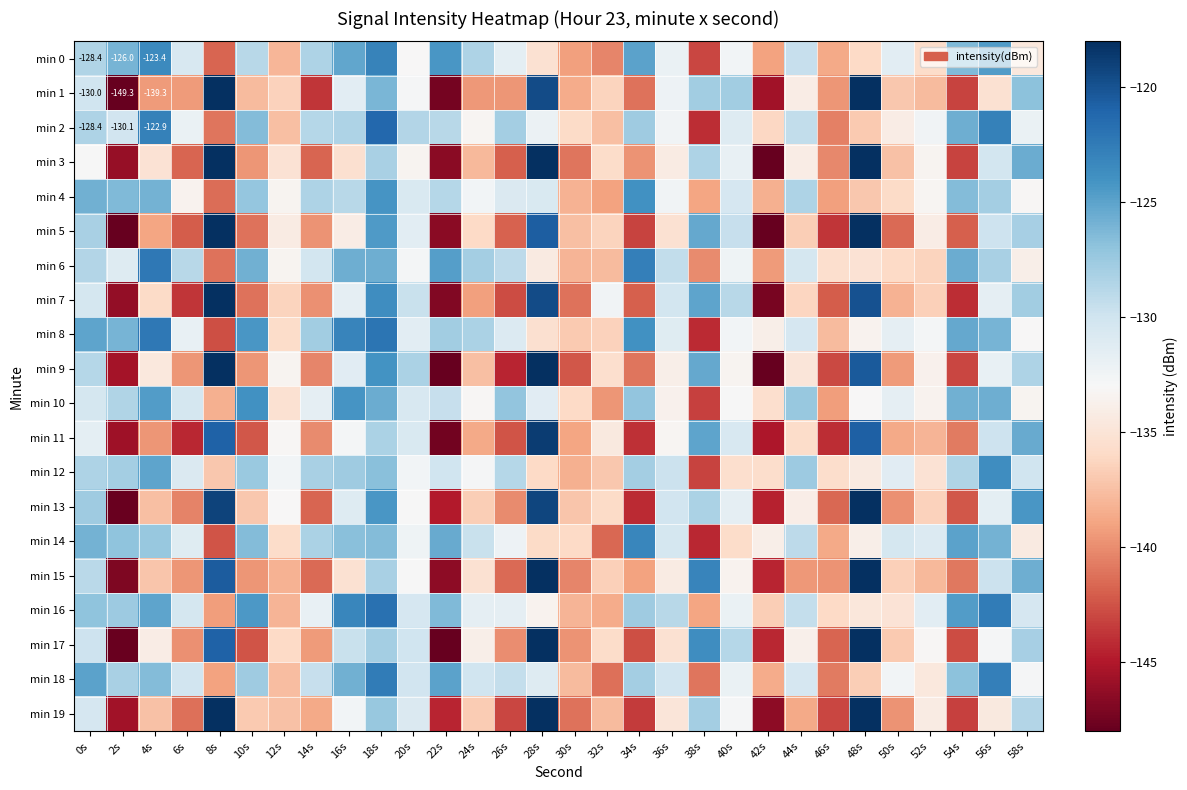

What is the difference between the maximum and minimum values in the min 9 series?

32.4